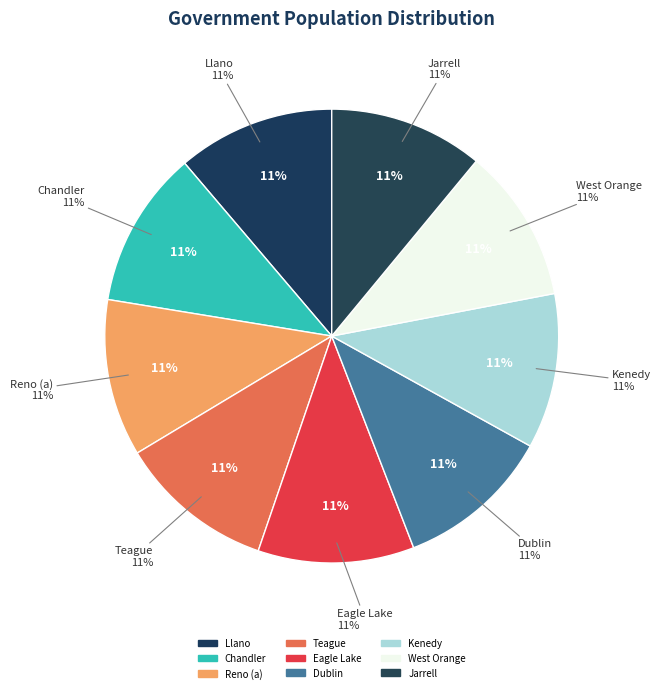

Is West Orange the majority of the pie?

No